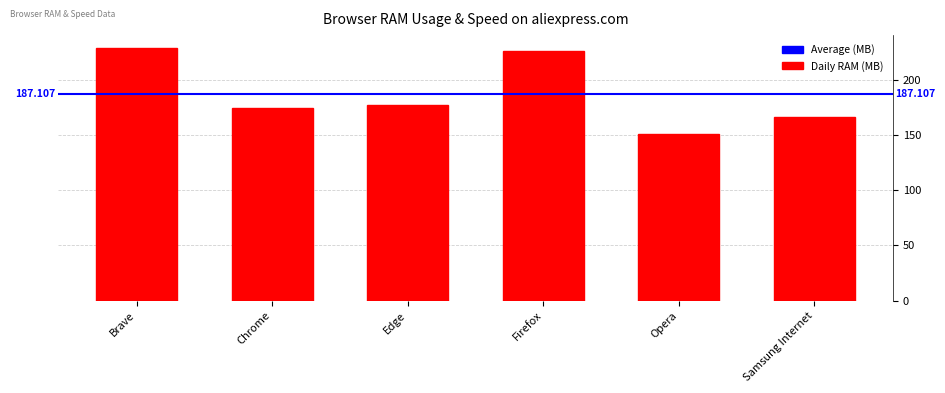

Which label corresponds to the smallest value in the chart?

Opera